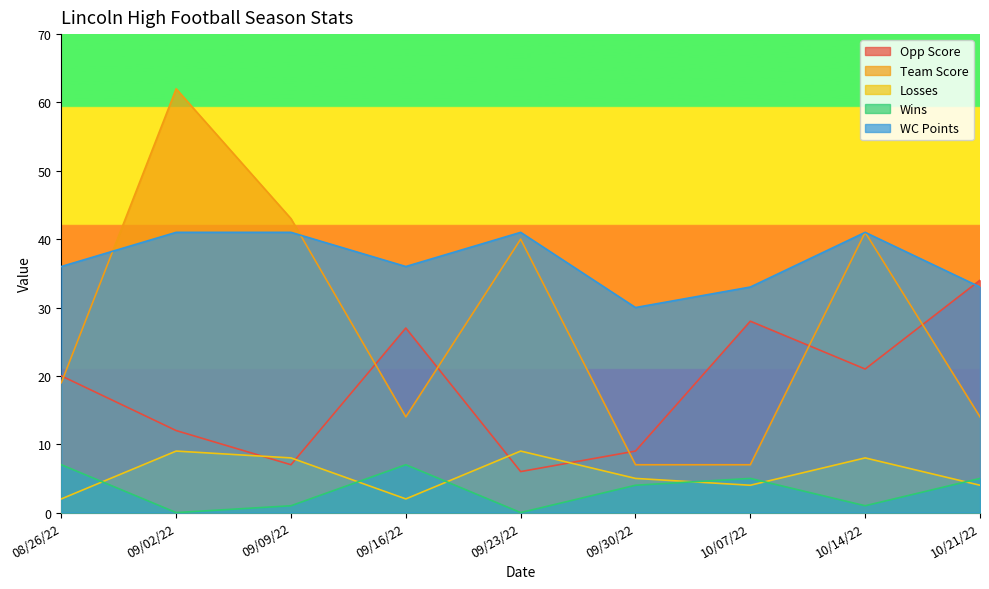

Where is WC Points nearest to the value 35?

08/26/22